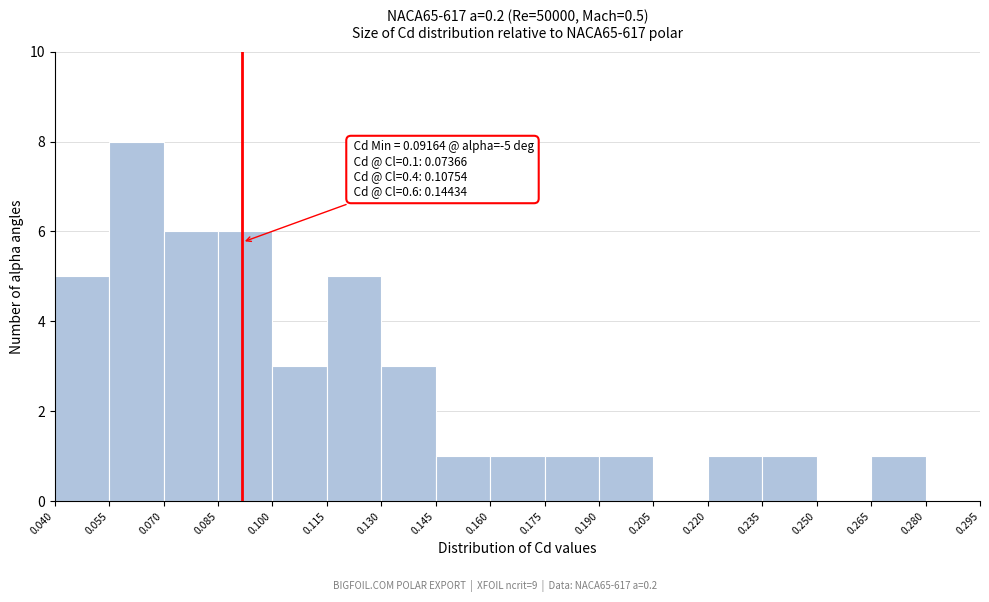

Which range on the x-axis has the tallest bar?

0.055 to 0.070